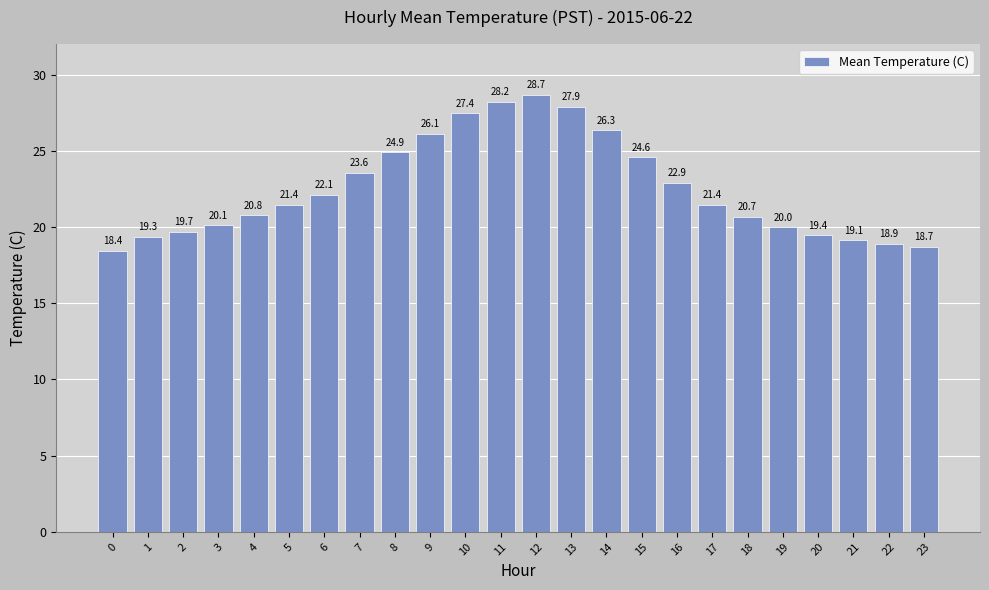

Does the chart contain stacked bars?

No